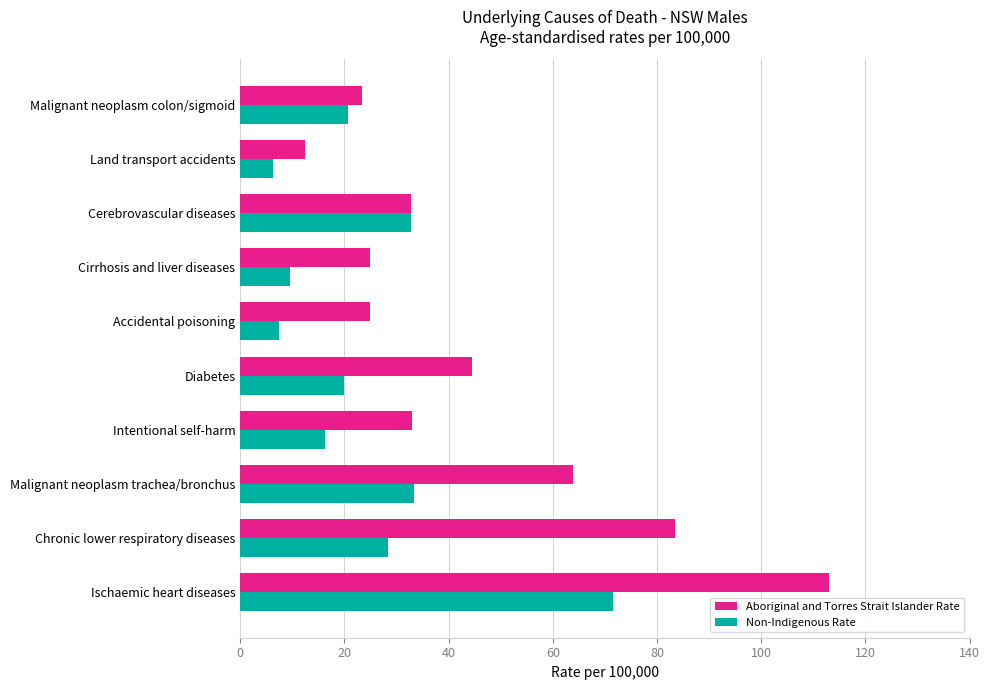

Rank the series by their maximum value, from highest to lowest.

Aboriginal and Torres Strait Islander Rate, Non-Indigenous Rate